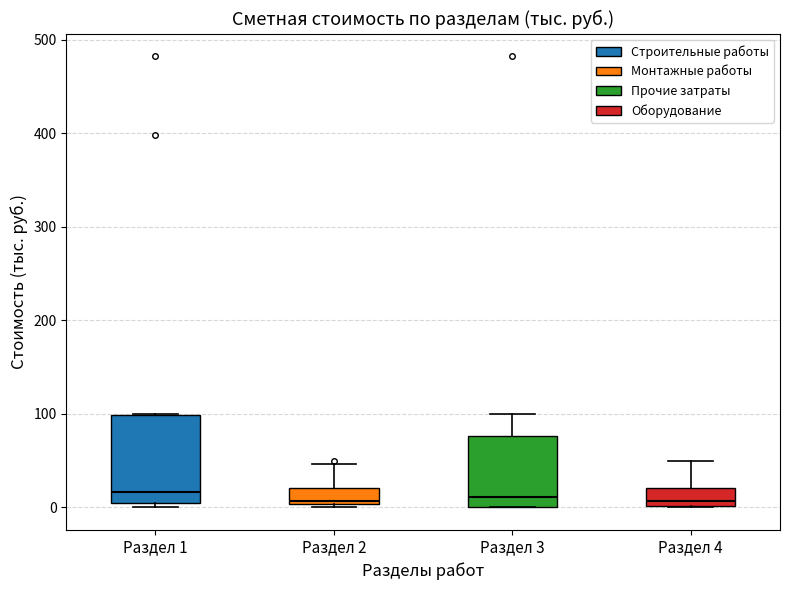

Reading left to right, transcribe this box plot: for each box, give where its median line is, the range the box spans, and where its two whiskers end, as read against the y-axis. The values are not printed on the chart, so give them approximately, as read against the axis.

Раздел 1: median 20, box 10 to 100, whiskers 0 to 100
Раздел 2: median 10, box 0 to 20, whiskers 0 (just below the box's lower edge) to 50
Раздел 3: median 10, box 0 to 80, whiskers 0 to 100
Раздел 4: median 10, box 0 to 20, whiskers 0 to 50